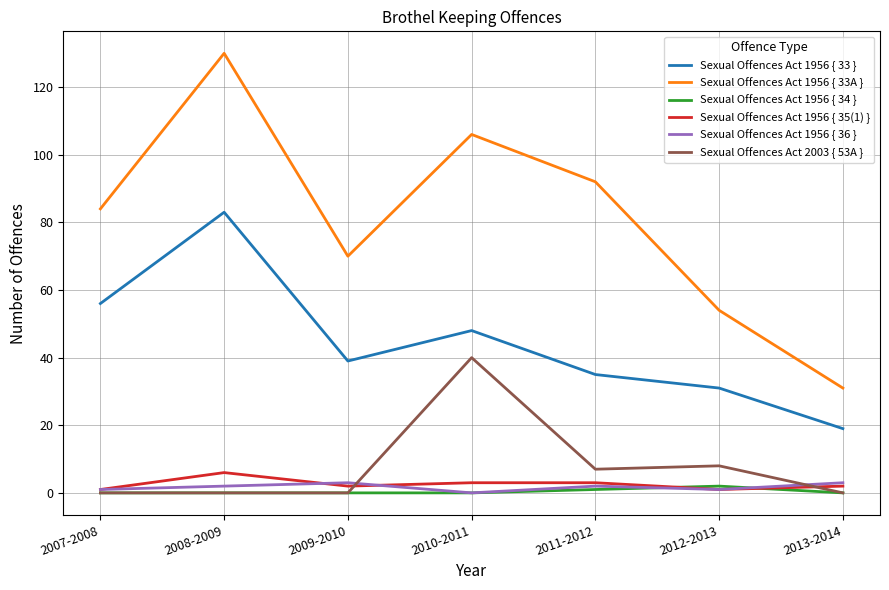

True or false: Sexual Offences Act 1956 { 34 } and Sexual Offences Act 1956 { 33 } intersect in this chart.

False